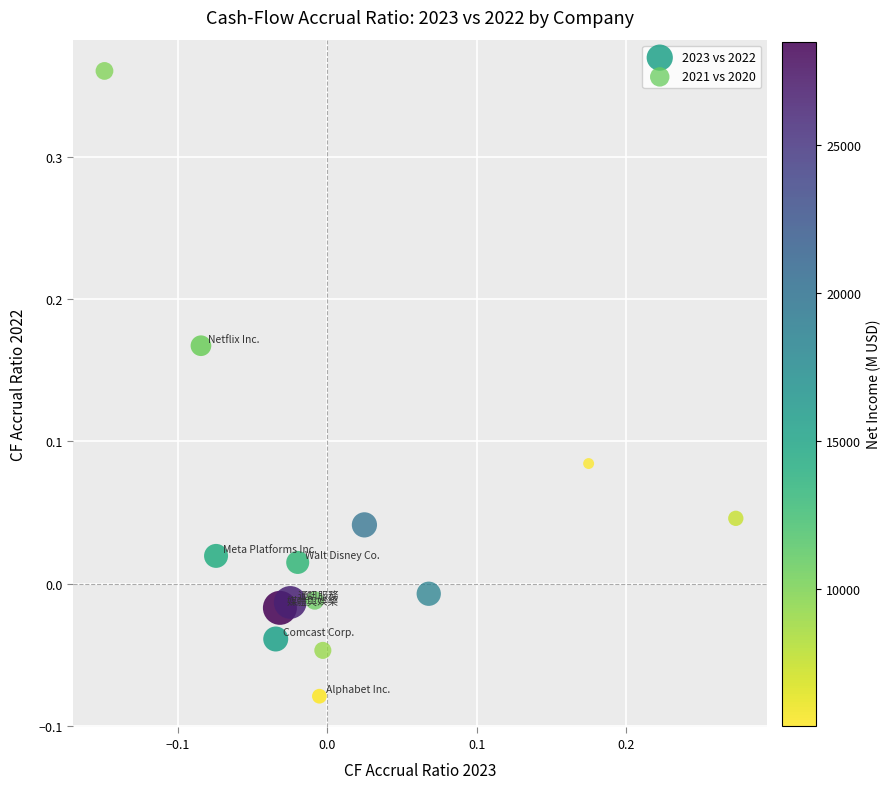

What are all the series names shown in the legend?

2023 vs 2022, 2021 vs 2020